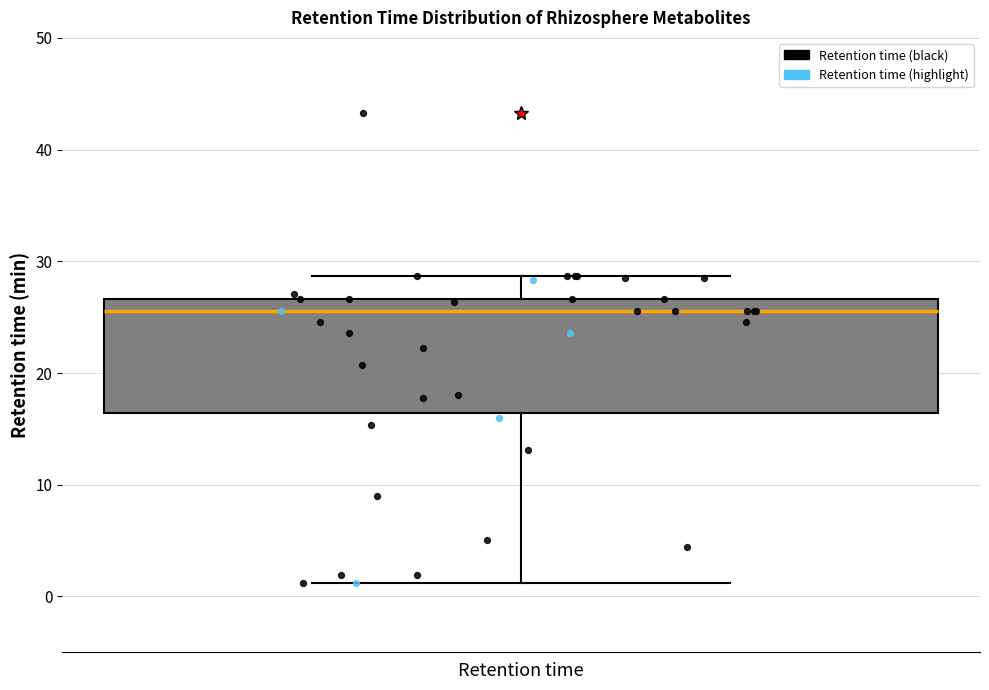

Where is the upper edge of the box for Retention time on the y-axis? The values are not printed on the chart, so give them approximately, as read against the axis.

27